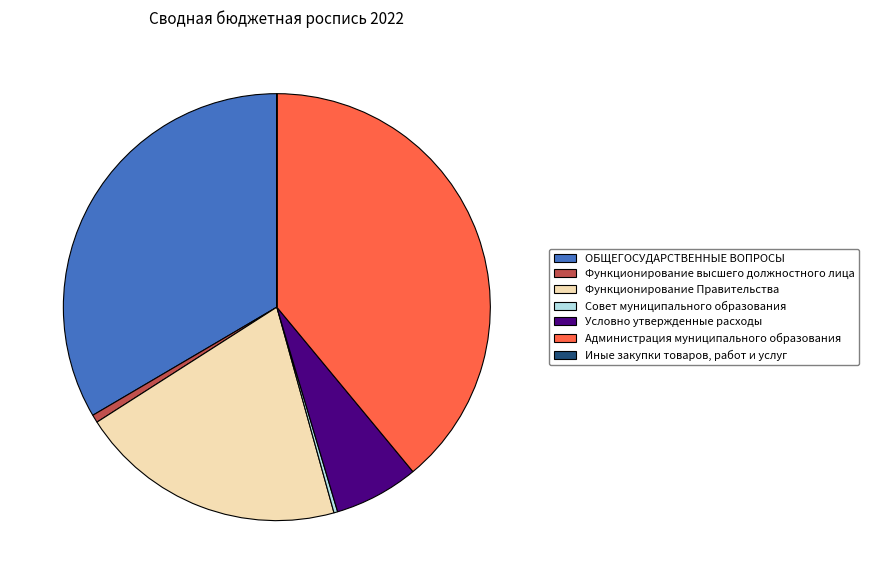

Combined, do Совет муниципального образования and Функционирование высшего должностного лица account for over 50%?

No